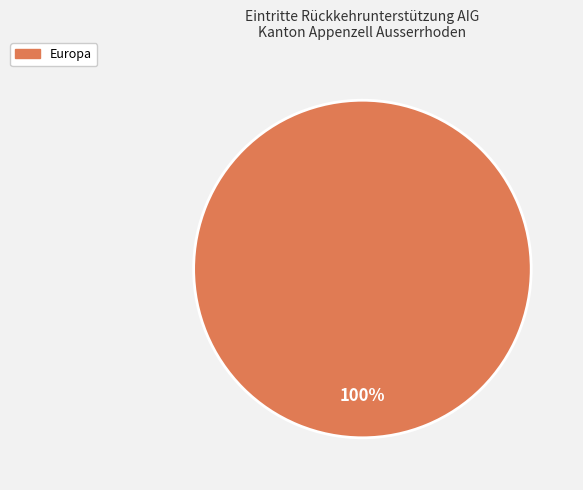

How many slices are in this pie chart?

1